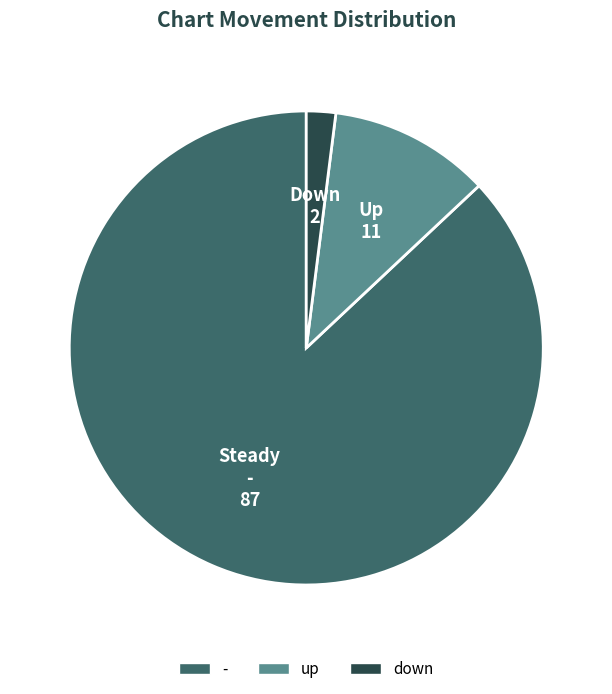

Do - and down together represent more than half of the pie?

Yes